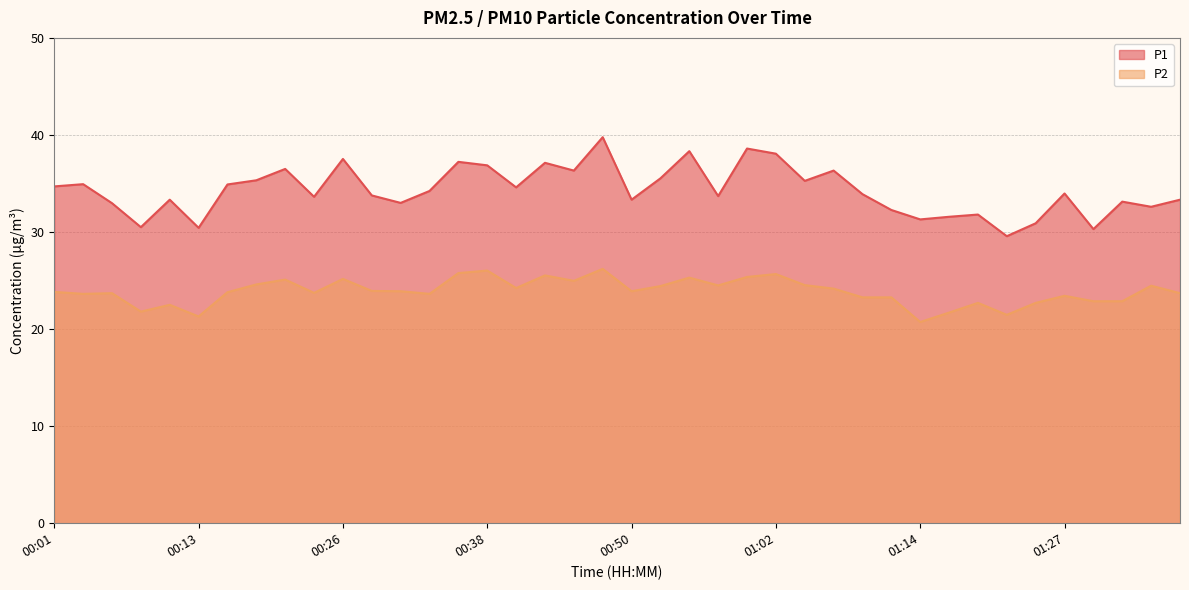

What is the highest value of the P2 series?

26.2